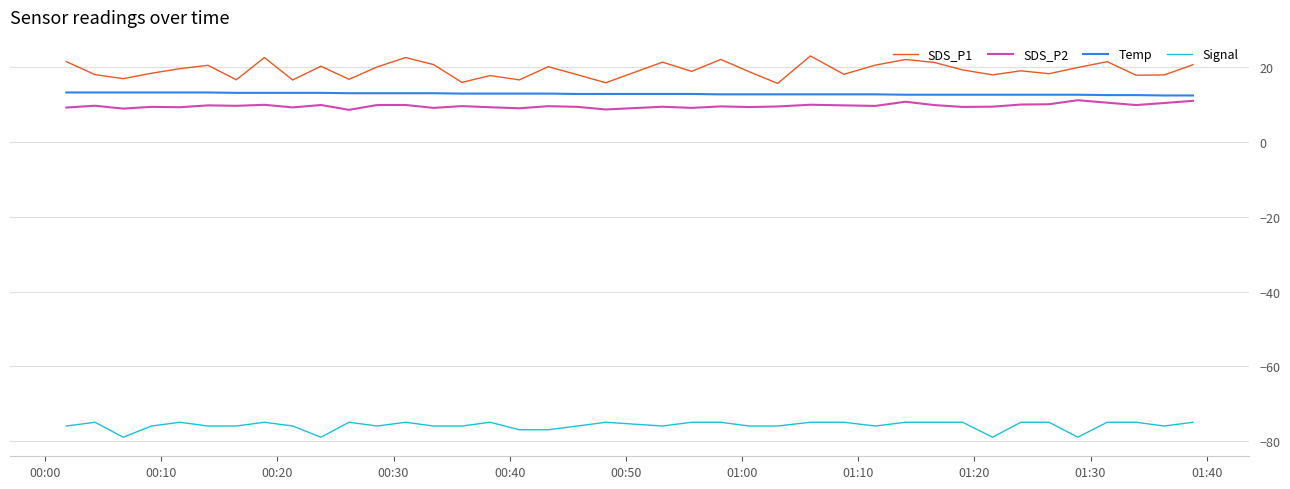

What is the difference between the maximum and minimum values in the Signal series?

4.0